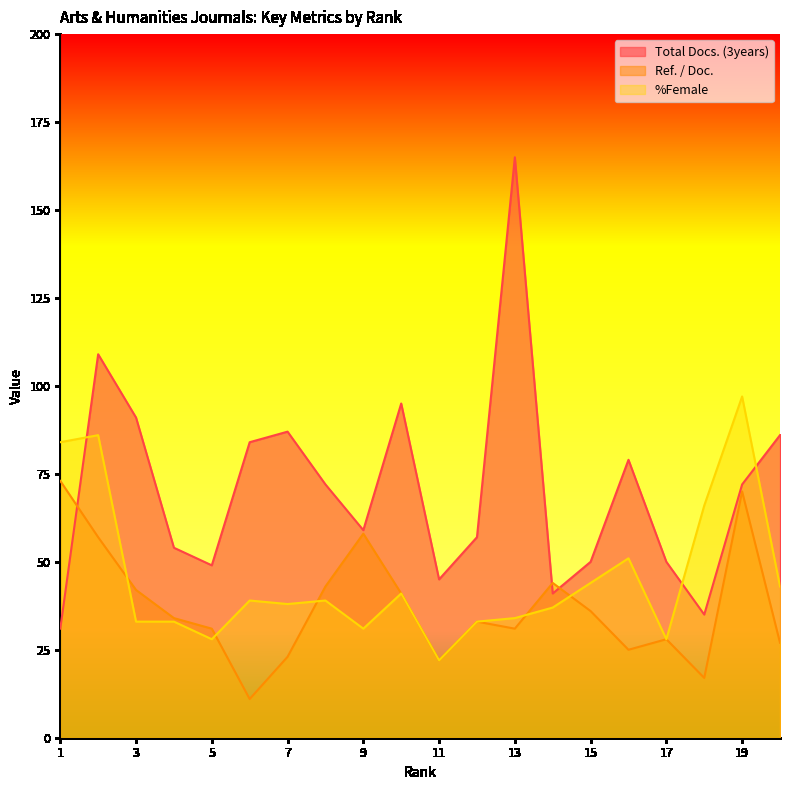

How many interior local peaks does the %Female series have?

6